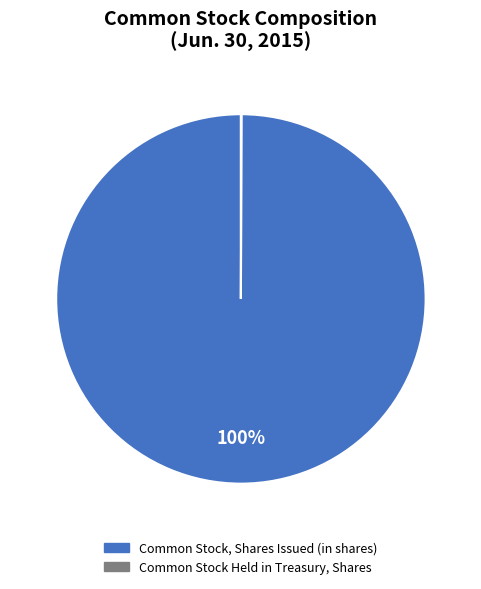

Is there any slice that represents more than half of the pie?

Yes